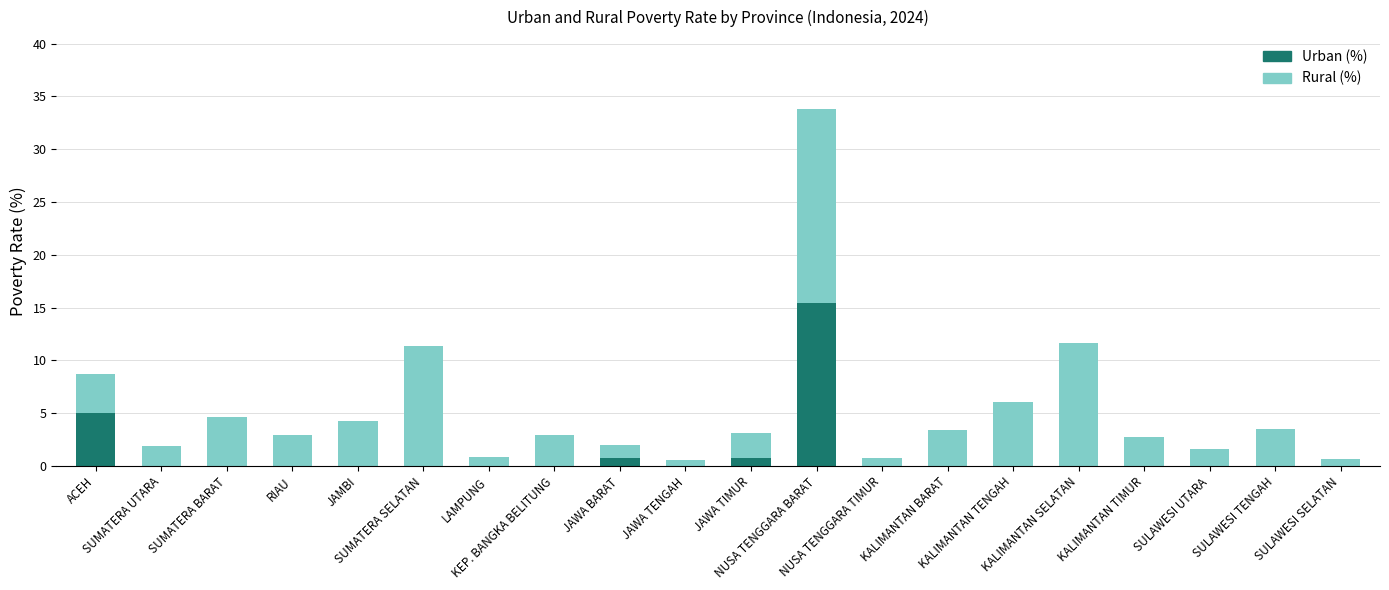

What is the highest value of the Urban (%) series?

15.5